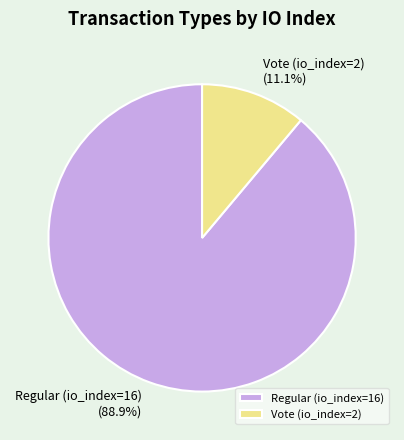

Rank the categories by value from highest to lowest.

Regular (io_index=16), Vote (io_index=2)